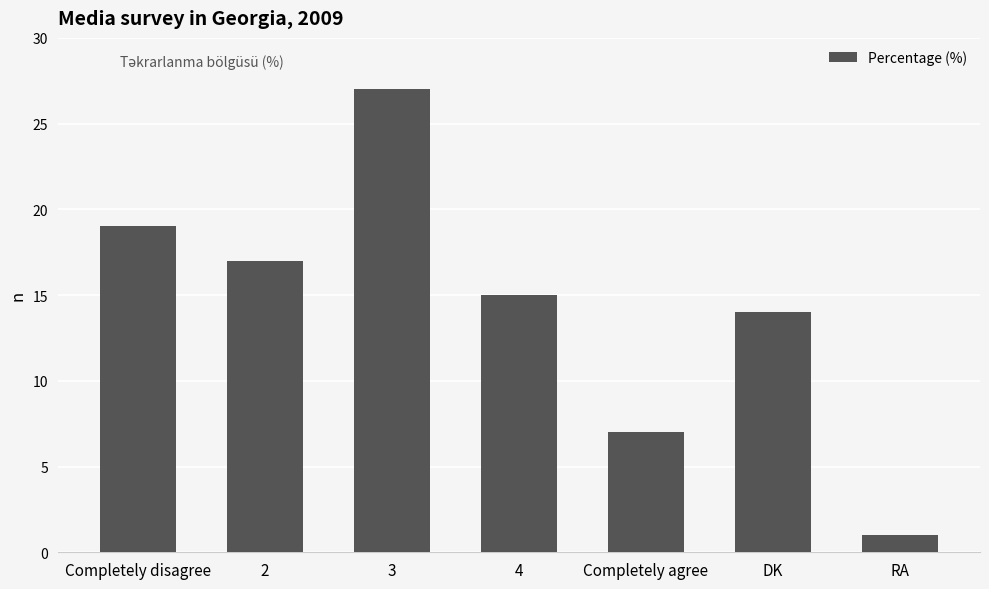

What position from the right is Completely disagree?

7